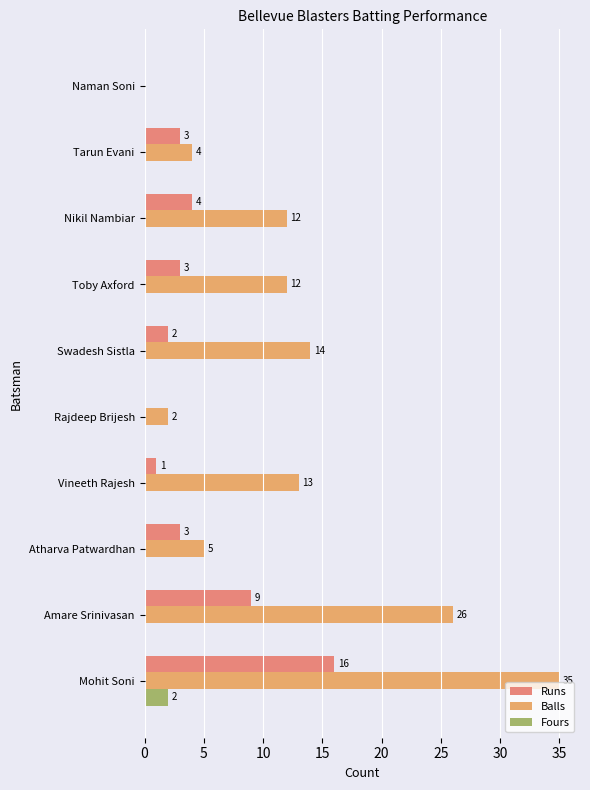

What is the difference between the maximum and minimum values in the Runs series?

16